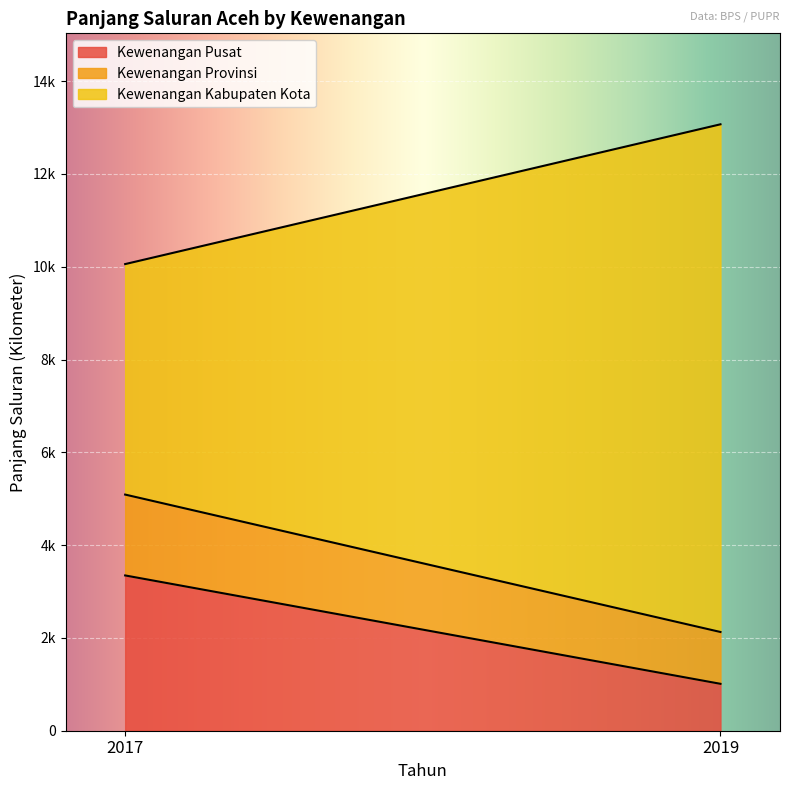

At which category is the sum across all series the highest?

2019